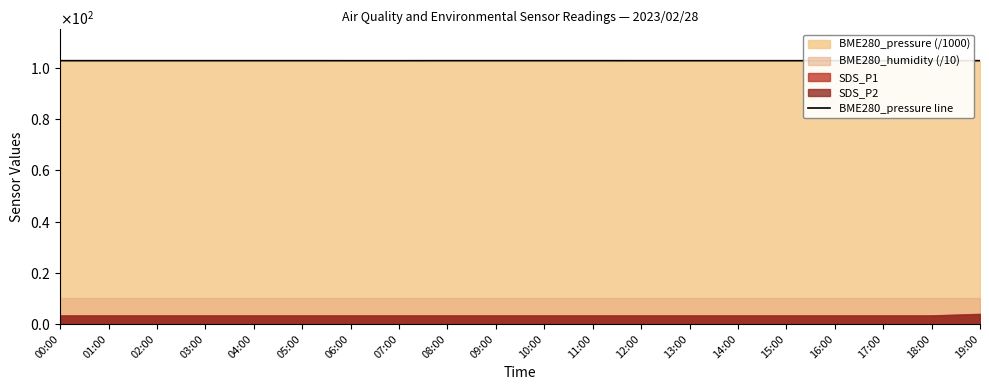

What is the label of the 19th point from the right?

01:00